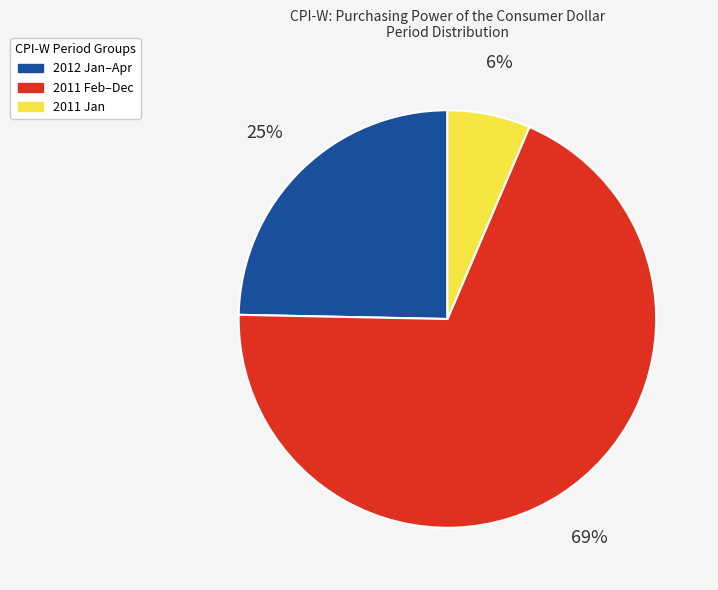

To the nearest percent, what is the average slice percentage?

33%